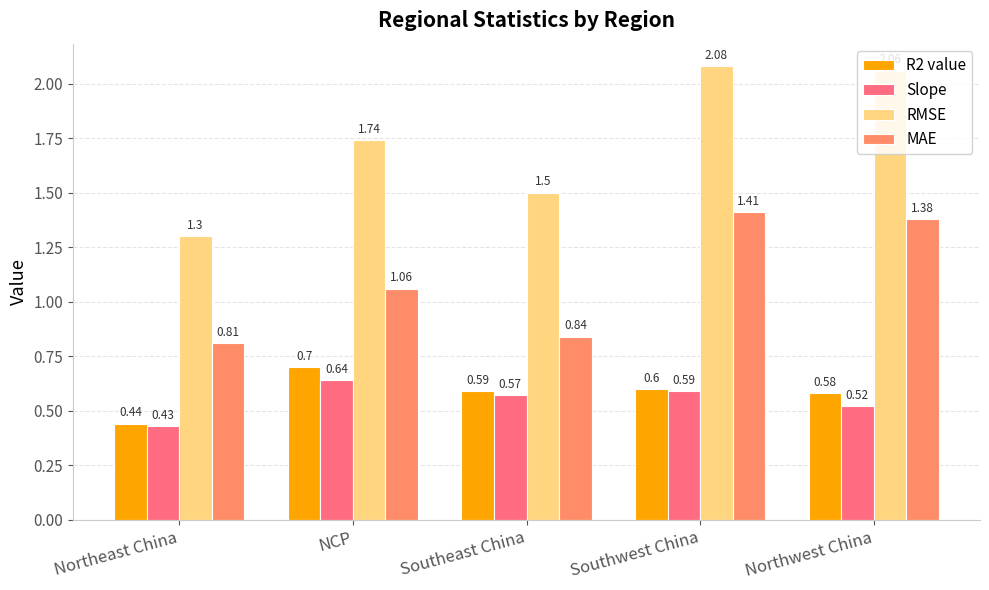

True or false: RMSE has a value of 3.4 at Southwest China.

False